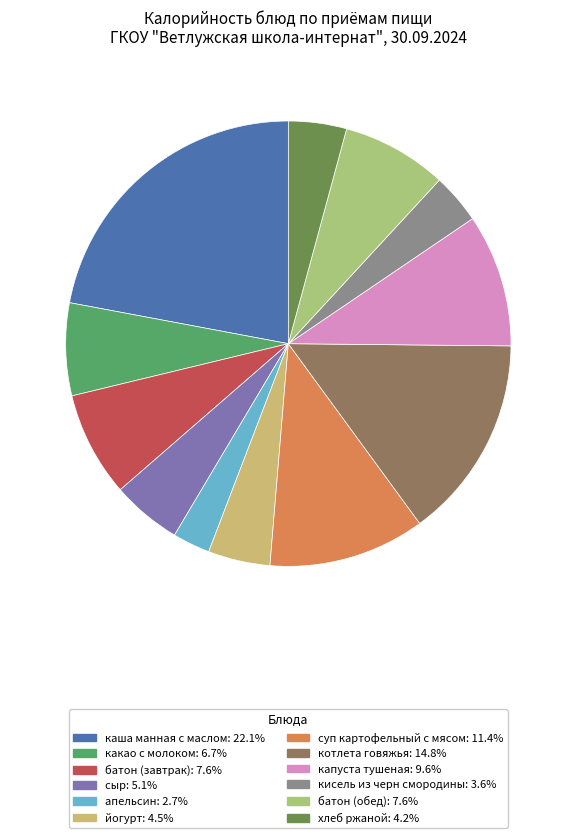

How many slices are in this pie chart?

12